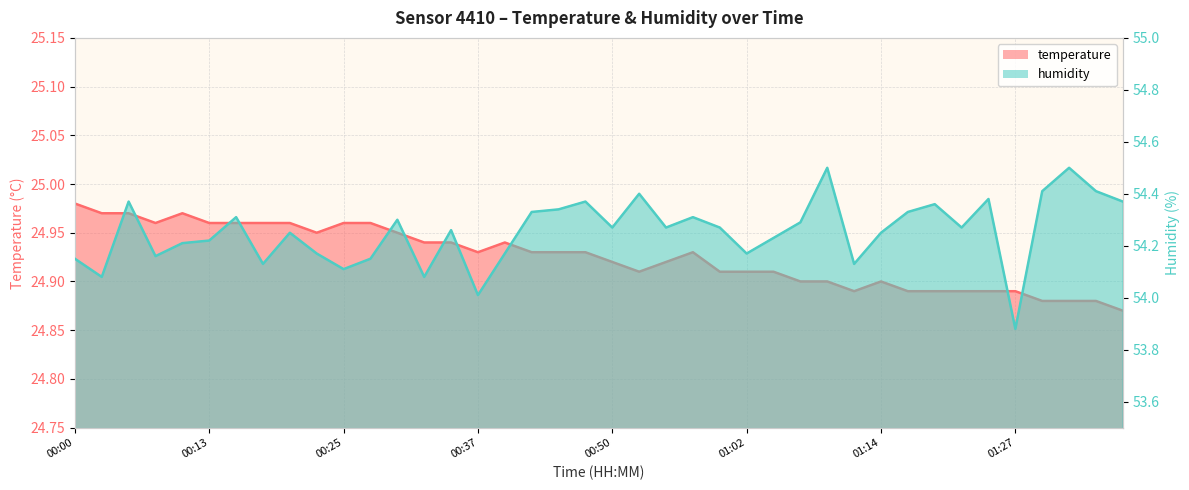

What is the total value across all series at 00:25?

79.1